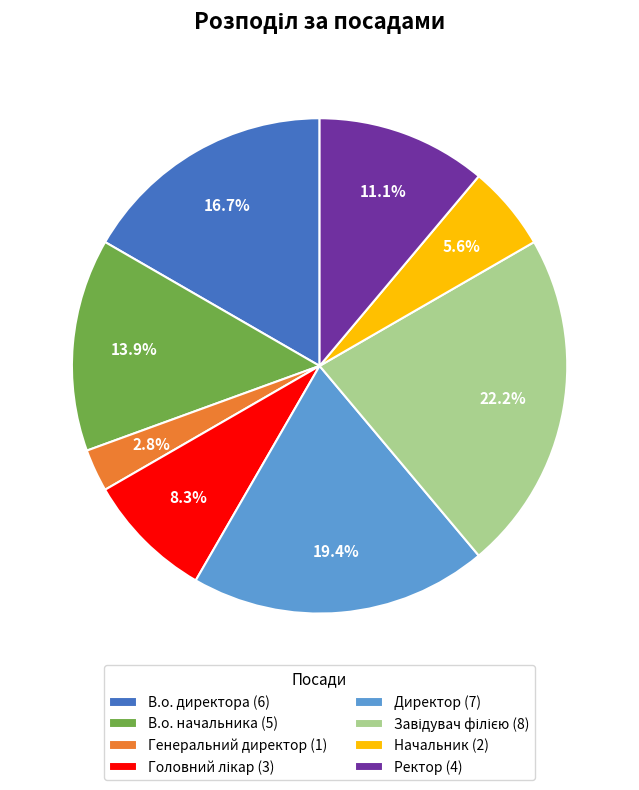

The Ректор slice represents 18% of the pie. True or false?

False